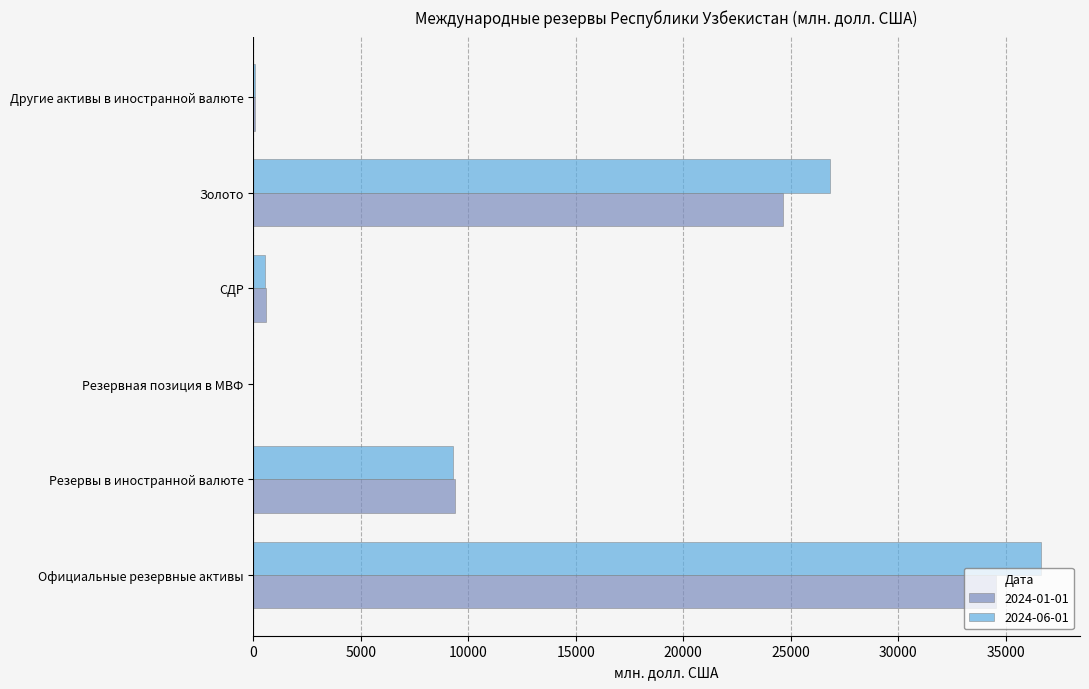

True or false: 2024-06-01 has a value of 2286.6 at Резервы в иностранной валюте.

False